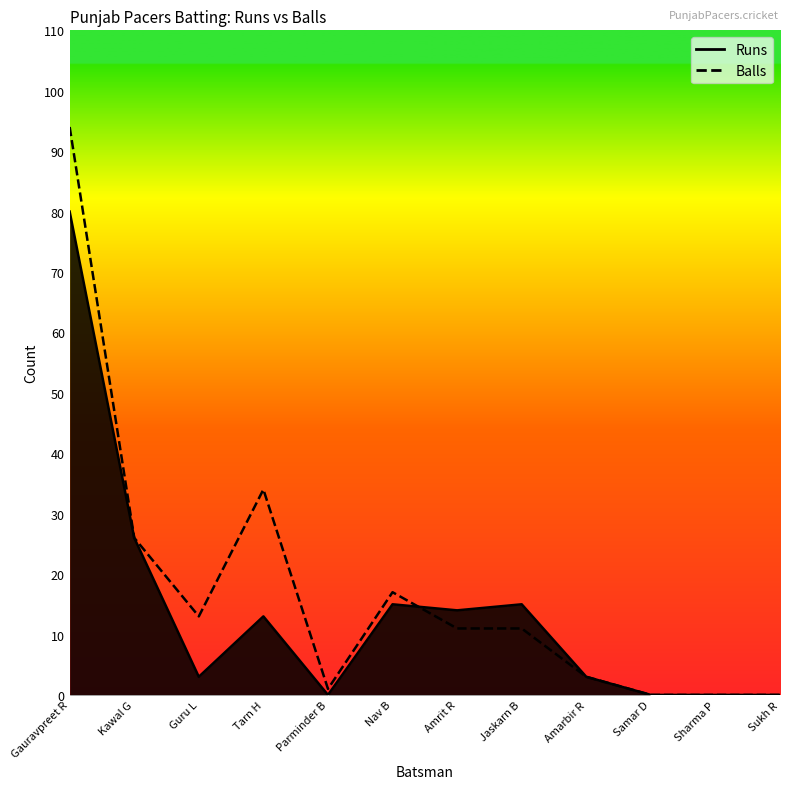

In Balls, how many points are lower than both neighbors (excluding endpoints)?

2